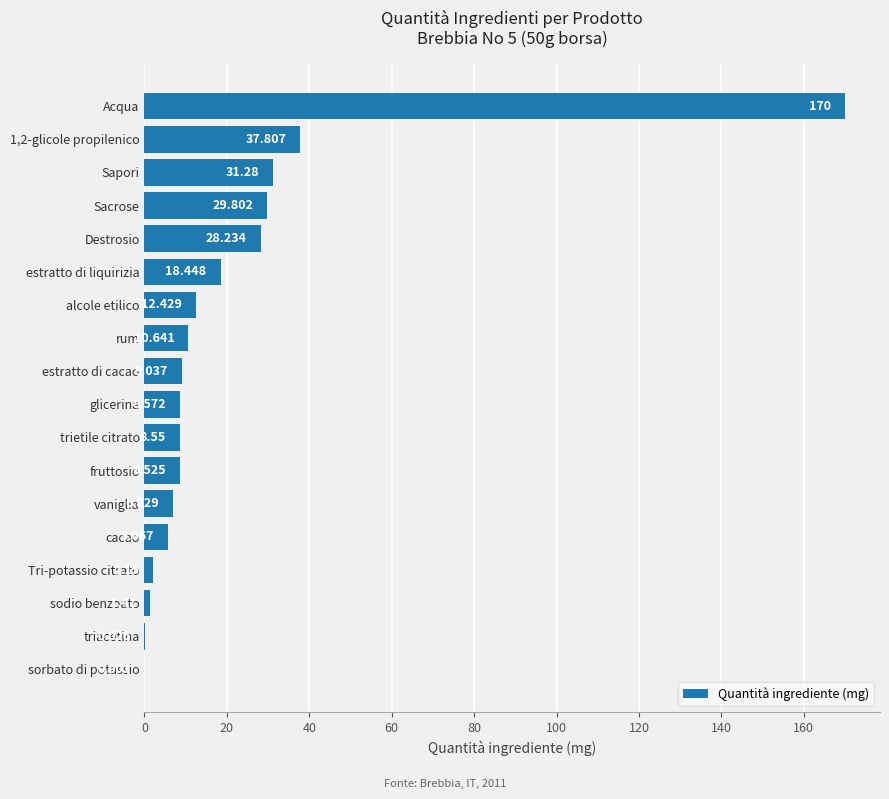

Between Tri-potassio citrato and estratto di liquirizia, which is larger?

estratto di liquirizia